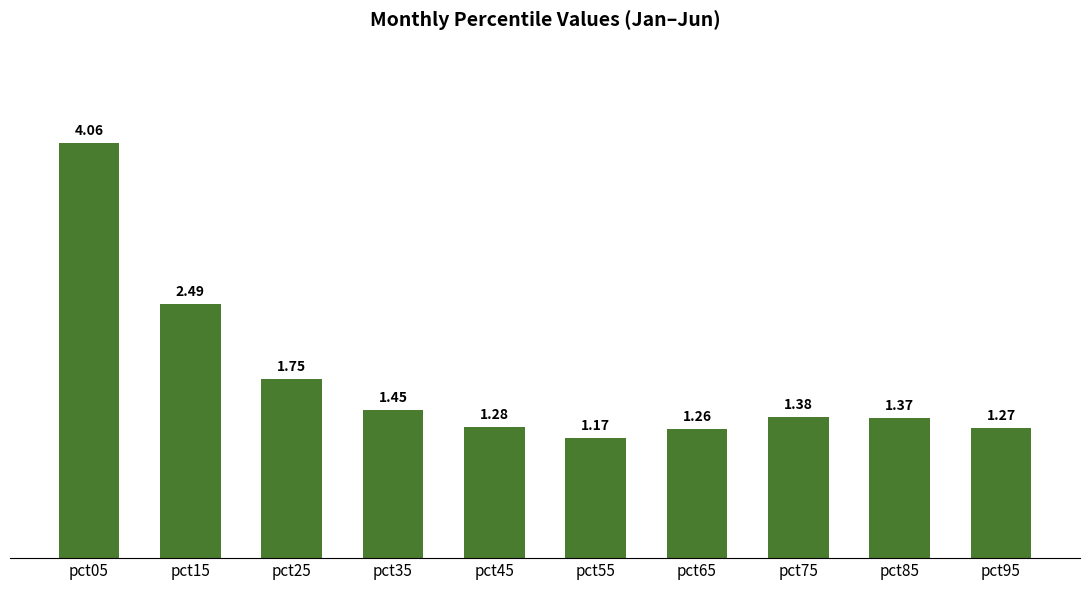

List the labels in order of value, largest first.

pct05, pct15, pct25, pct35, pct75, pct85, pct45, pct95, pct65, pct55